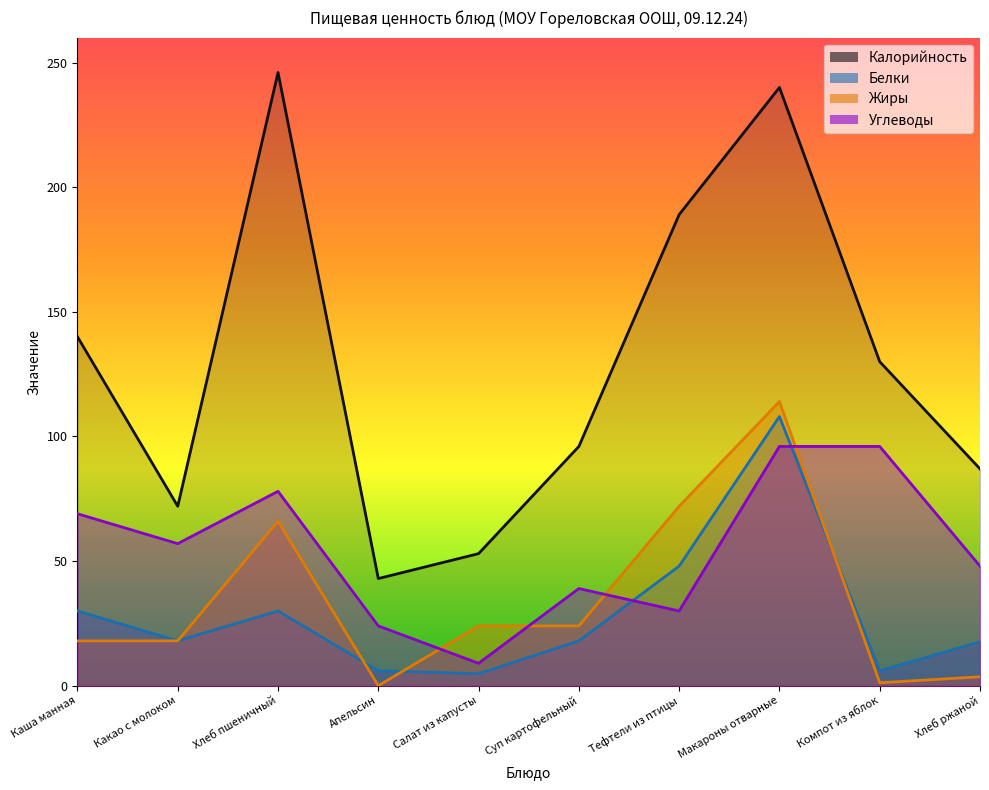

True or false: Углеводы and Калорийность intersect in this chart.

False